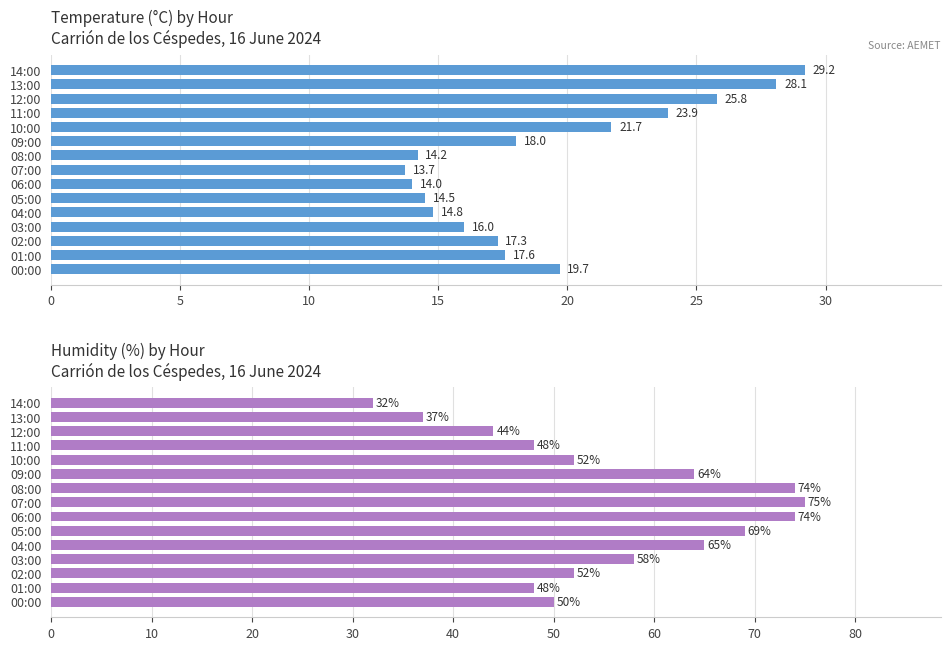

Rank the series at 02:00 from lowest to highest value.

Temperature (°C), Humidity (%)